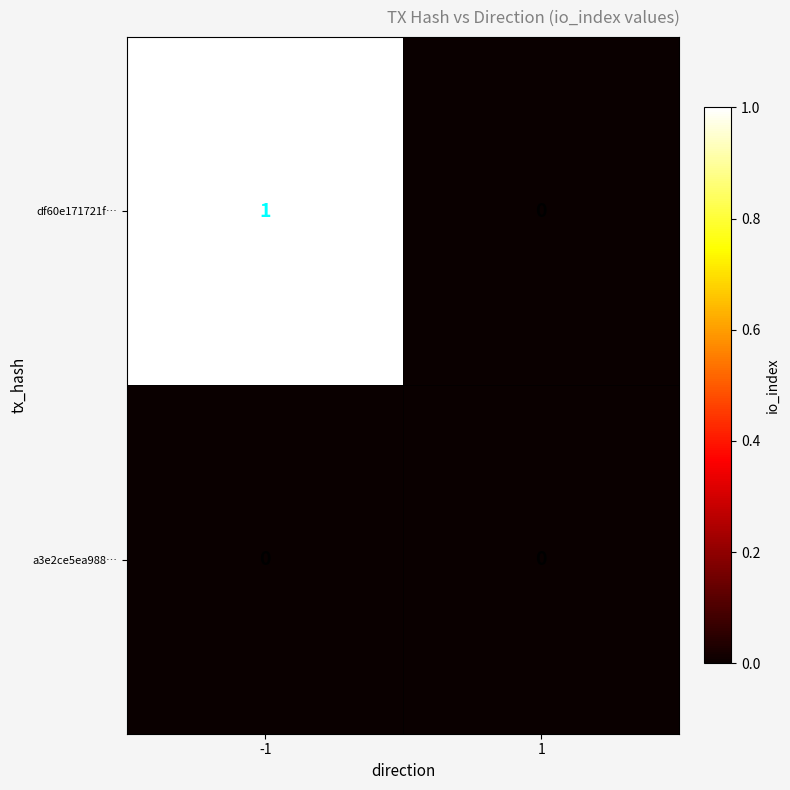

Which series has the largest total across all categories?

df60e171721f…